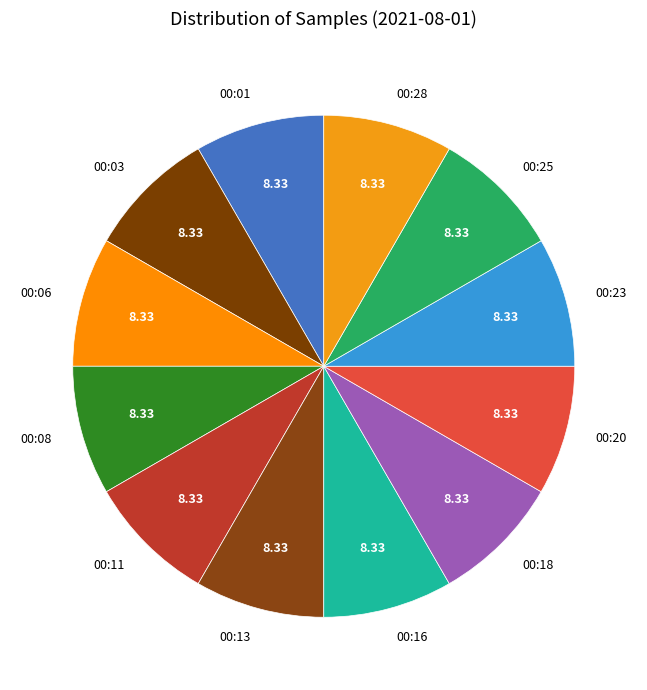

The 00:08 slice represents 8% of the pie. True or false?

True